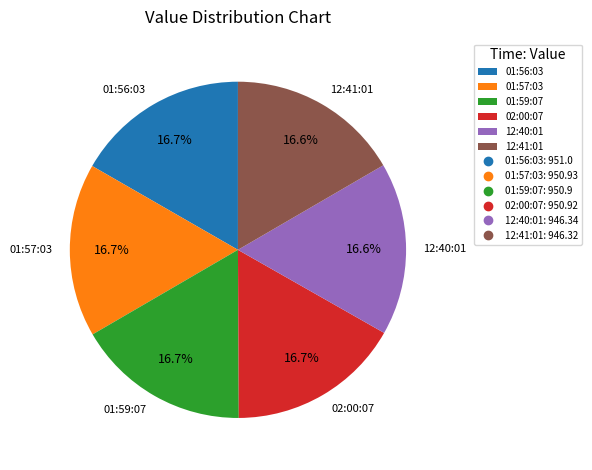

Do 12:40:01 and 12:41:01 together represent more than half of the pie?

No